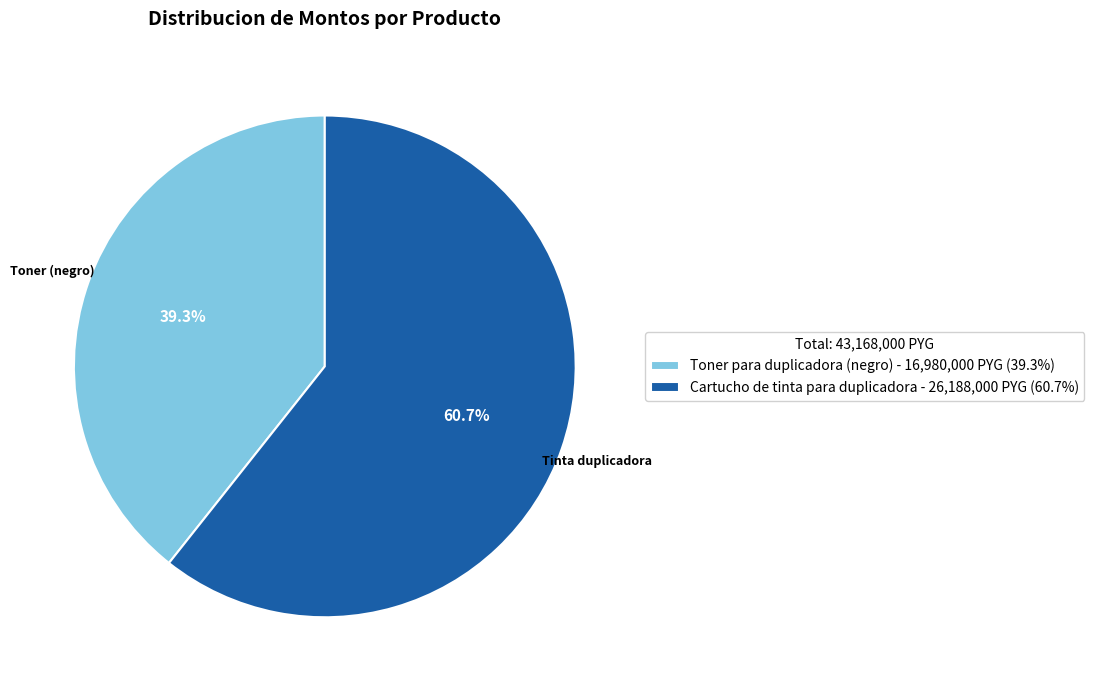

To the nearest percent, what is the difference between the Cartucho de tinta para duplicadora and Toner para duplicadora (negro) slice percentages?

21%